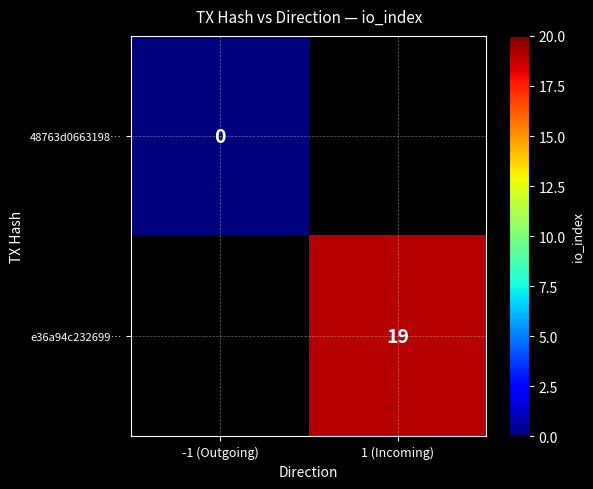

The e36a94c232699… series shows 19 at 1 (Incoming). True or false?

True